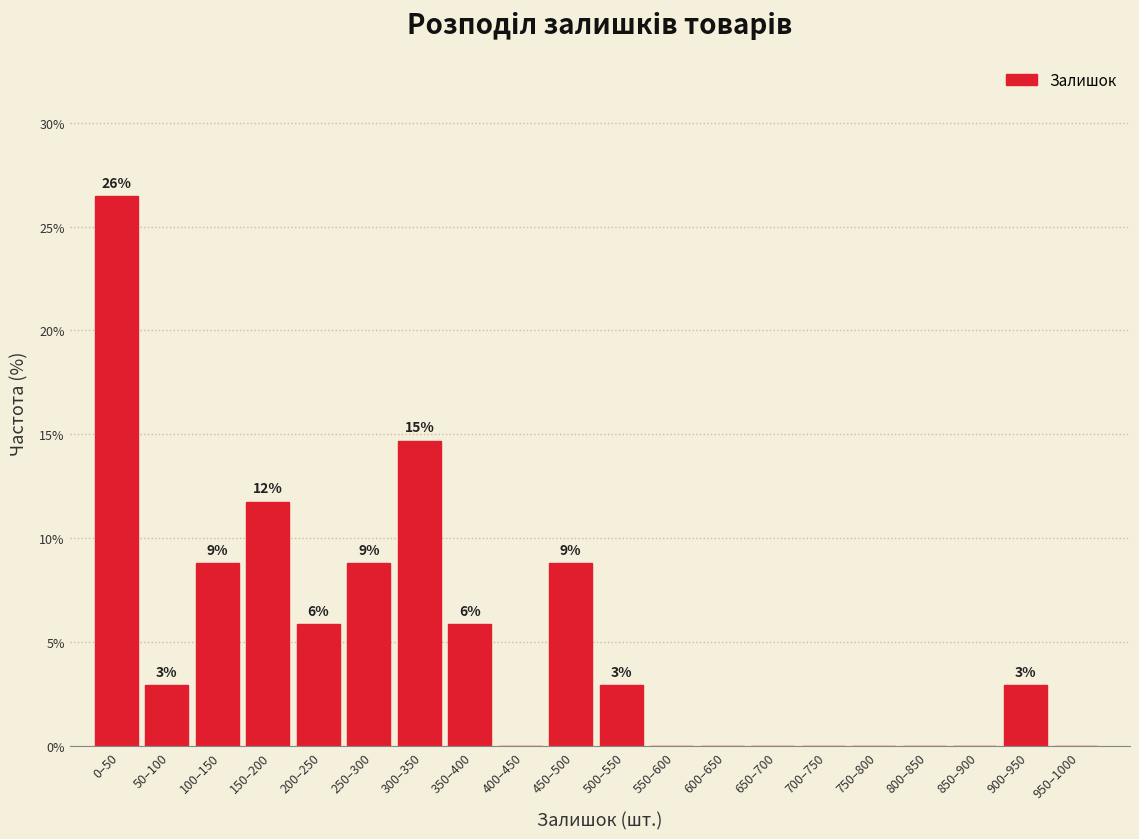

Are the bars horizontal?

No